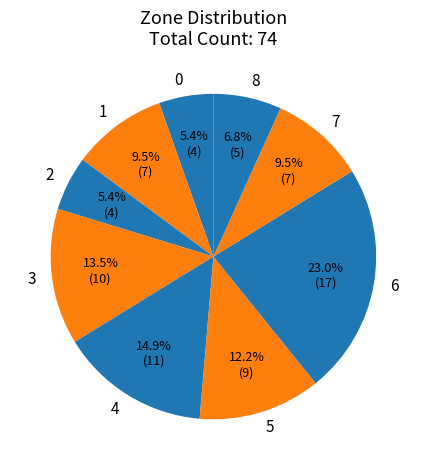

What is the ratio of the value at 0 to the value at 8?

0.8